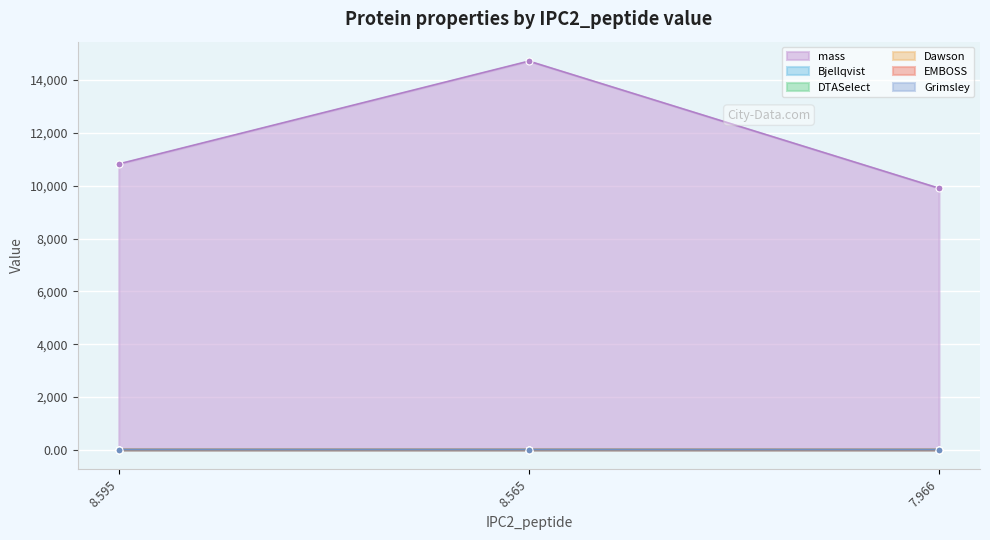

What is the smallest value displayed?

9.5